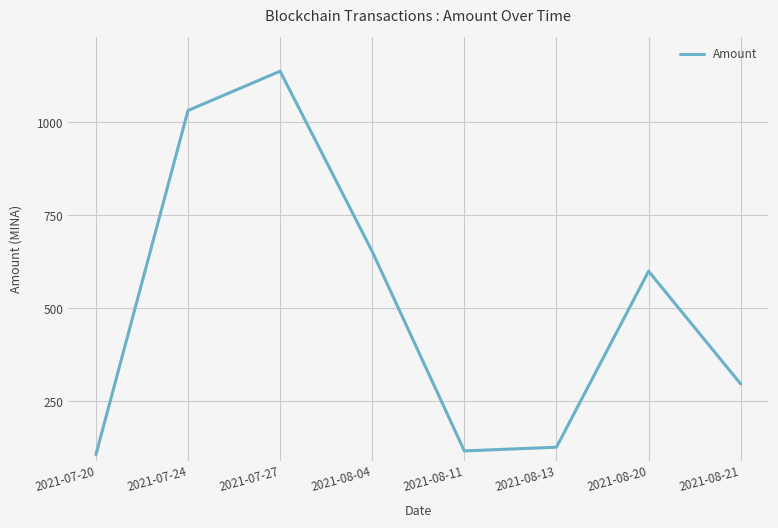

What is the approximate value at 2021-08-20?

600.0